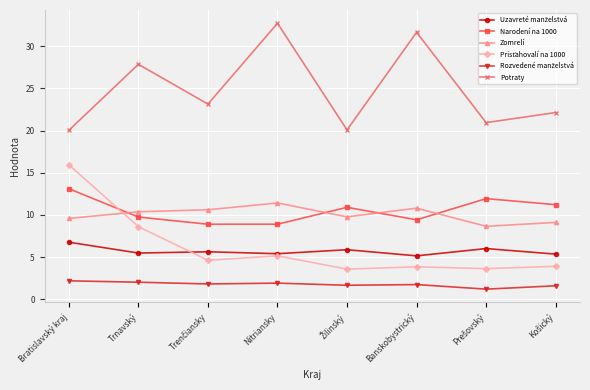

True or false: Narodení na 1000 and Potraty cross at least once.

False